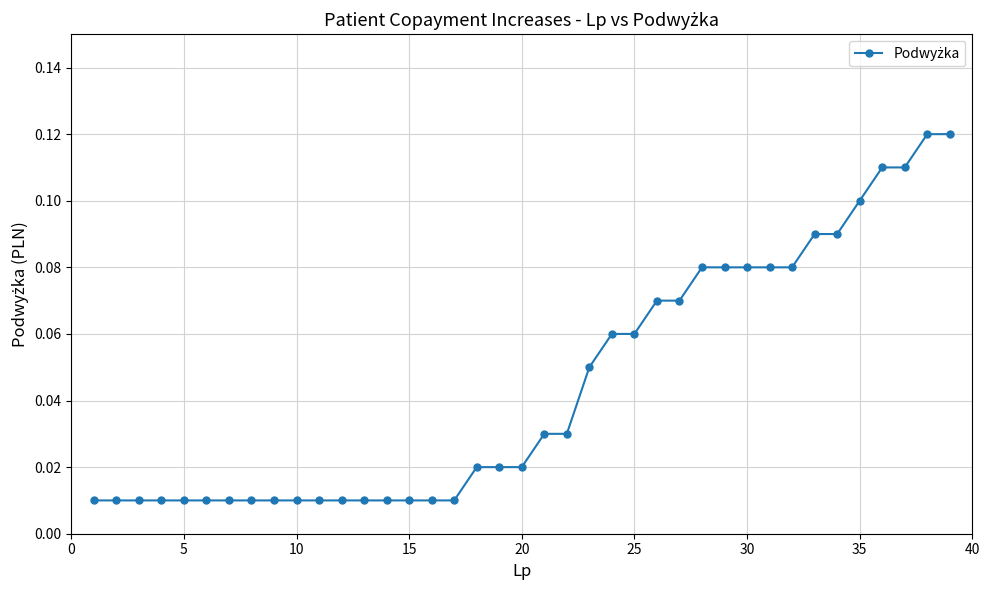

What is the sum of all values?

1.7